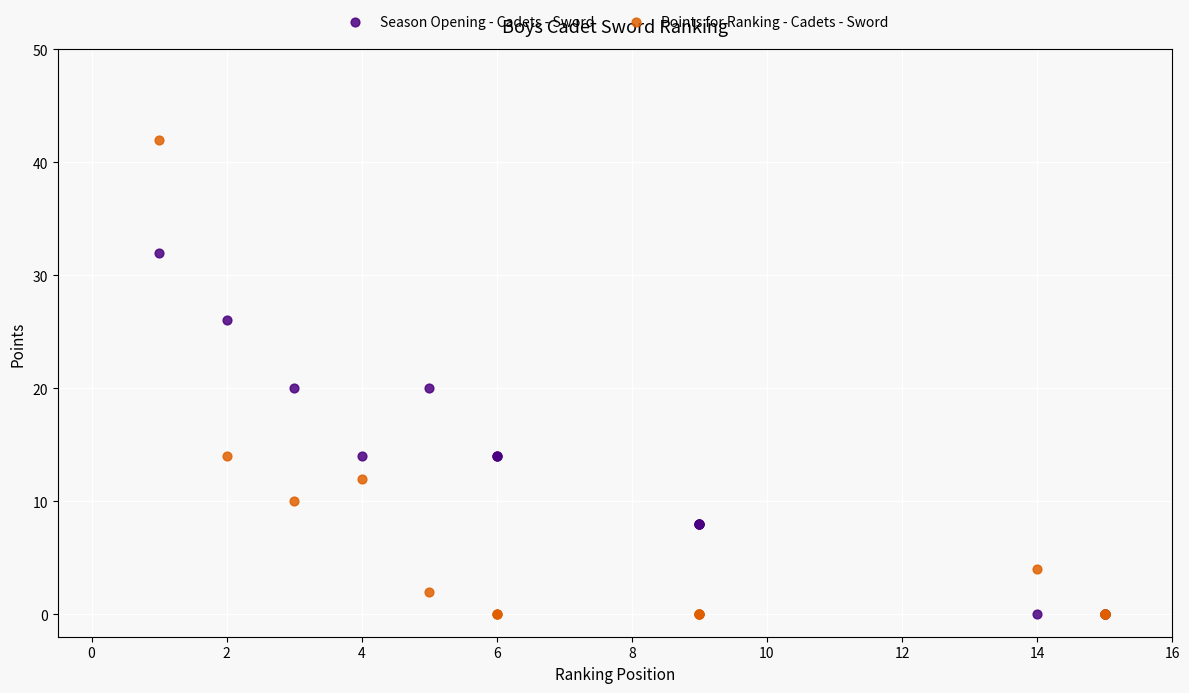

Which series has the largest Y range (max minus min)?

Points for Ranking - Cadets - Sword